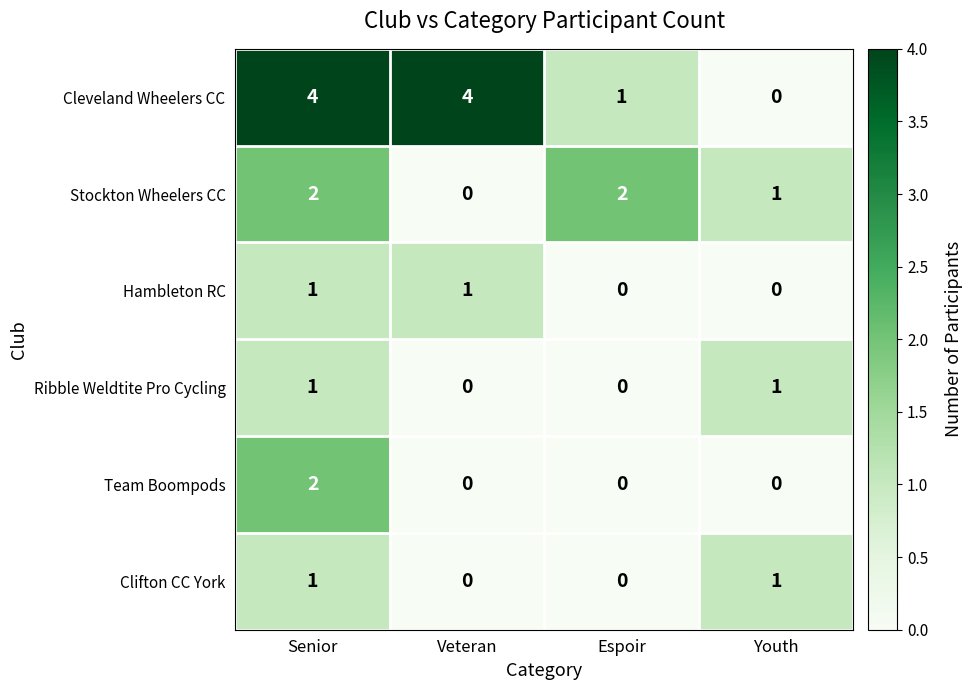

What is the maximum value shown in the chart?

4